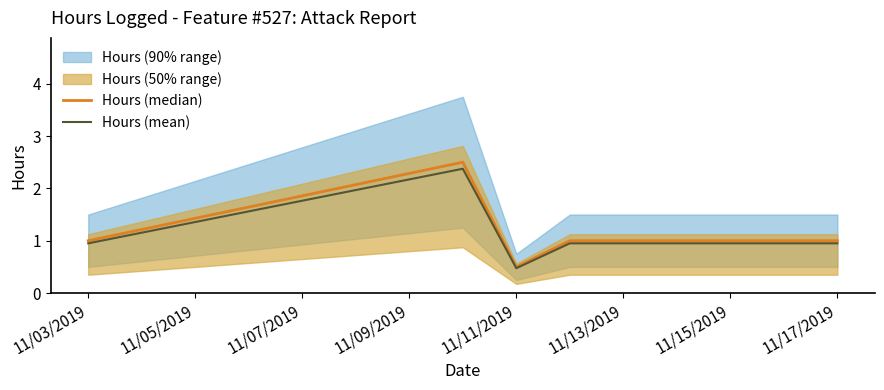

What is the smallest value displayed?

0.5